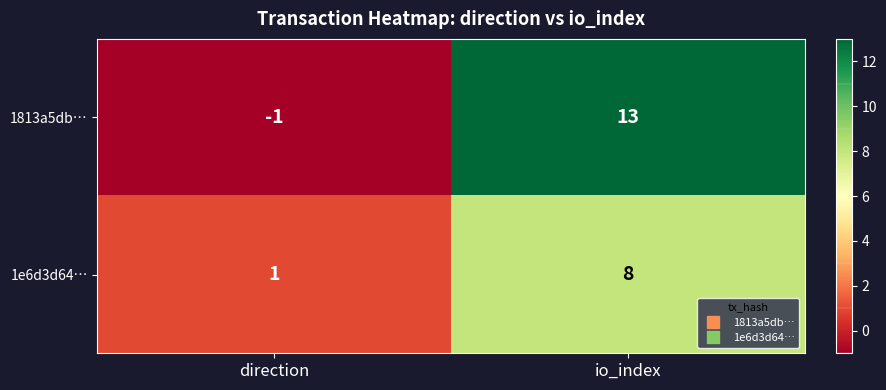

The value of 1813a5db… at io_index is 13. True or false?

True